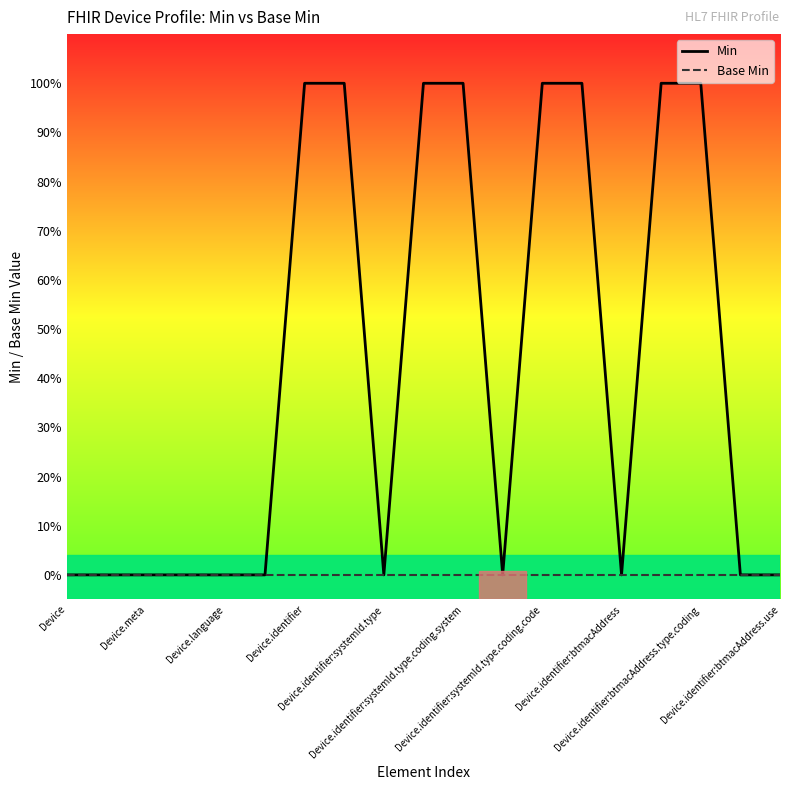

Does the chart display data point markers on the line(s)?

No